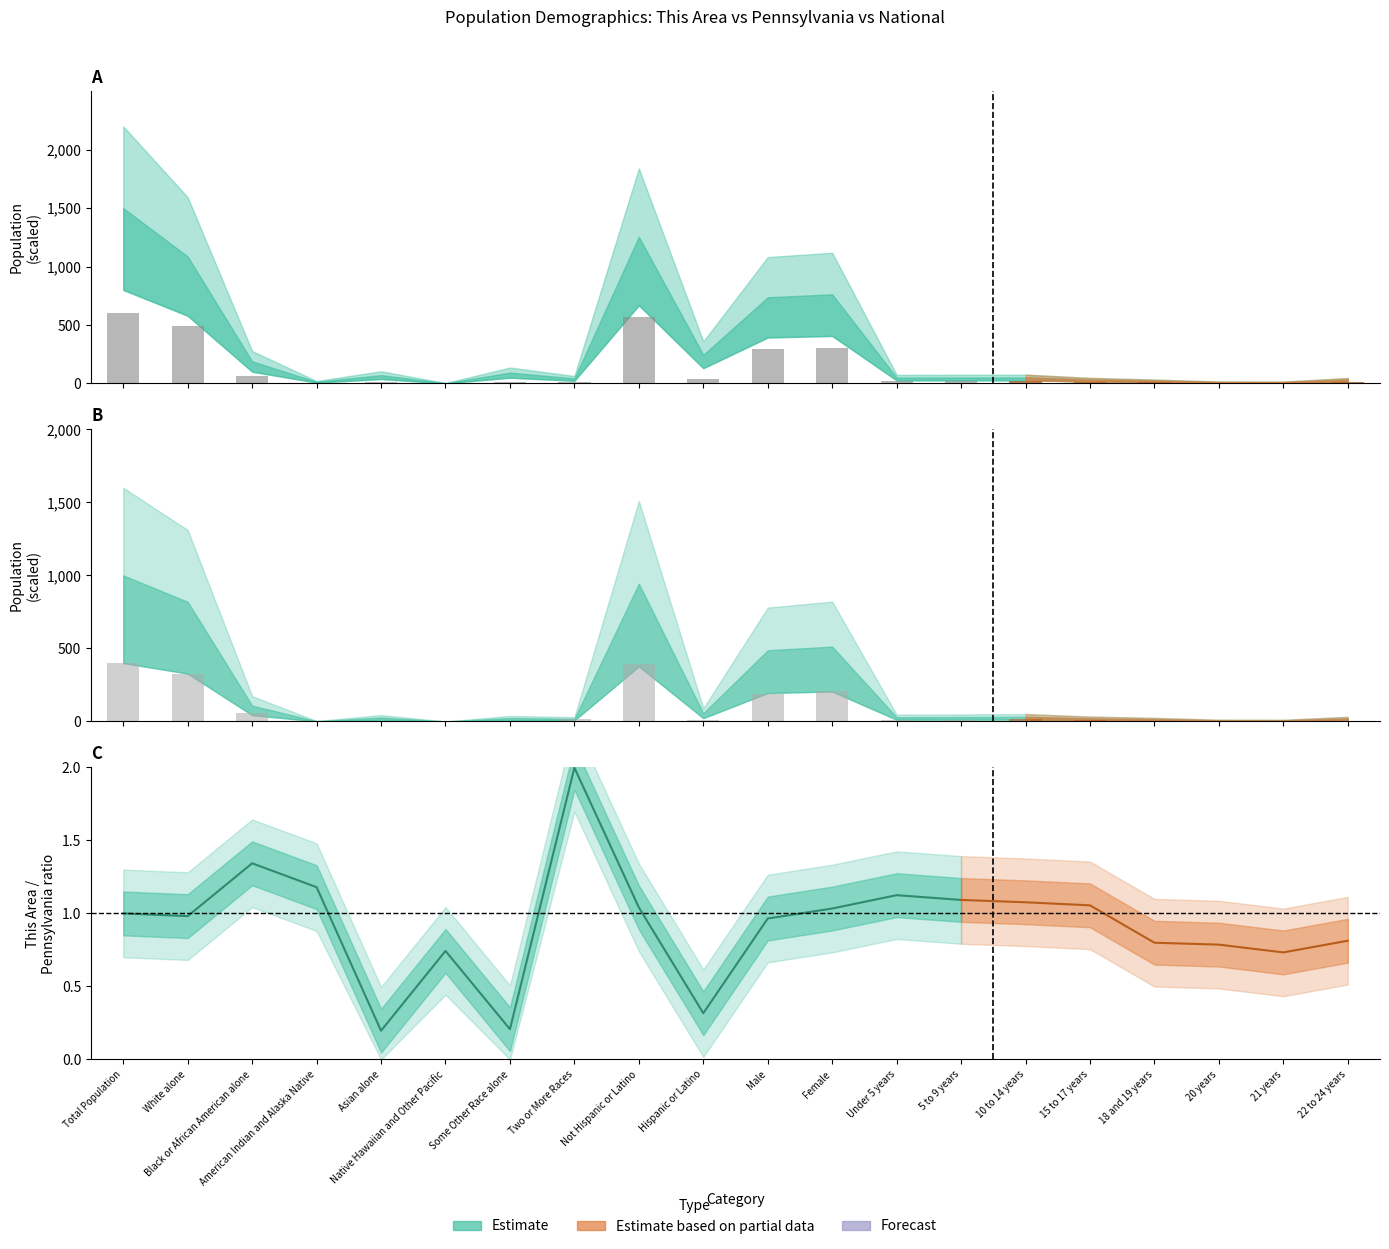

What is the difference between the Pennsylvania values at Female and Under 5 years?

290.0